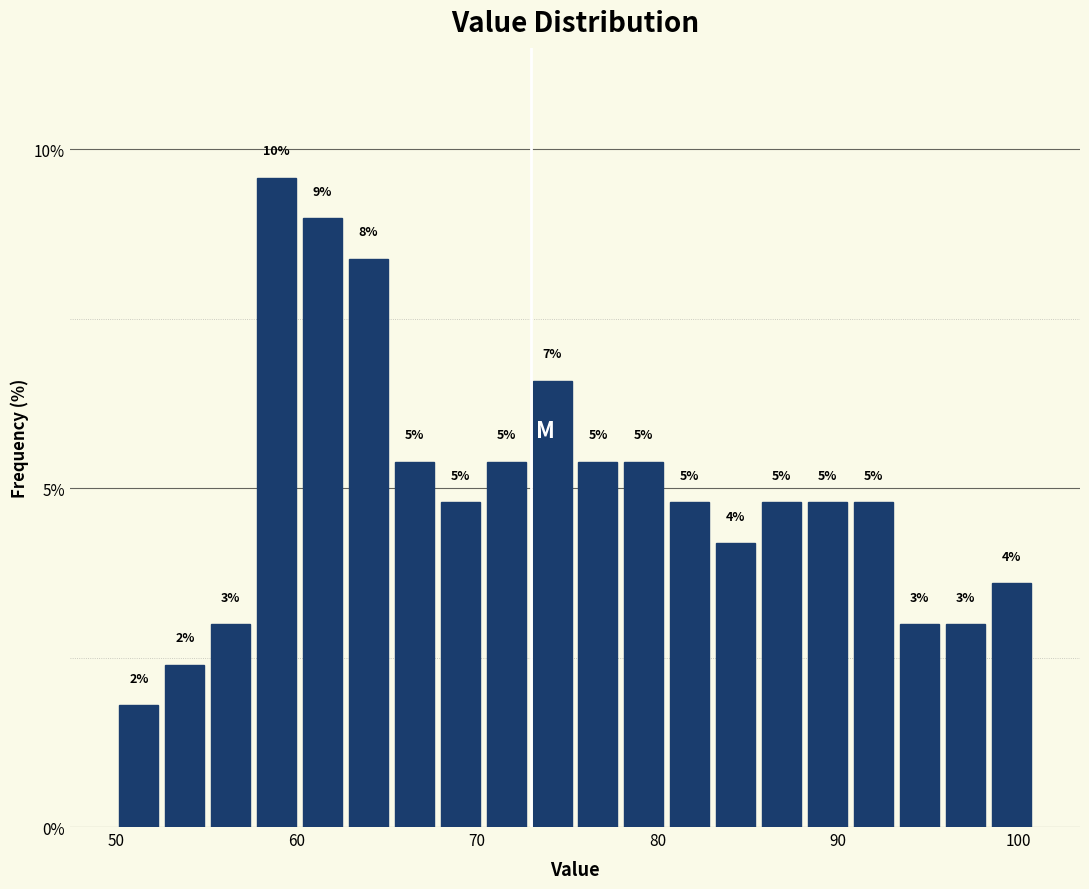

Around what value on the x-axis is the tallest bar? Give the approximate position of its centre, as read against the axis.

59